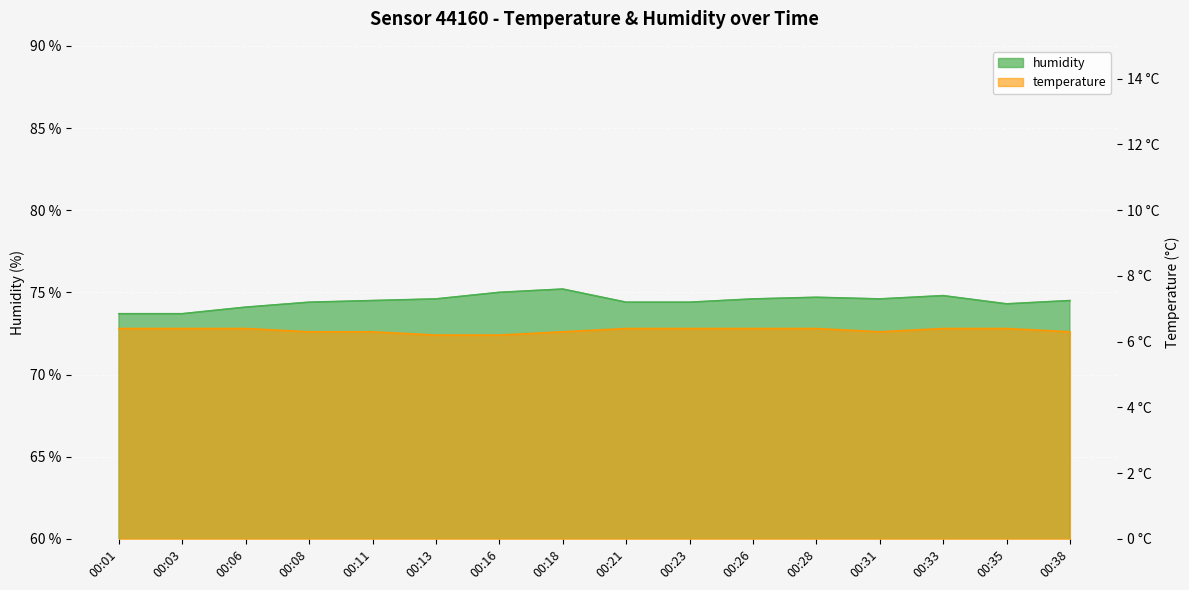

Which series has the largest total across all categories?

humidity